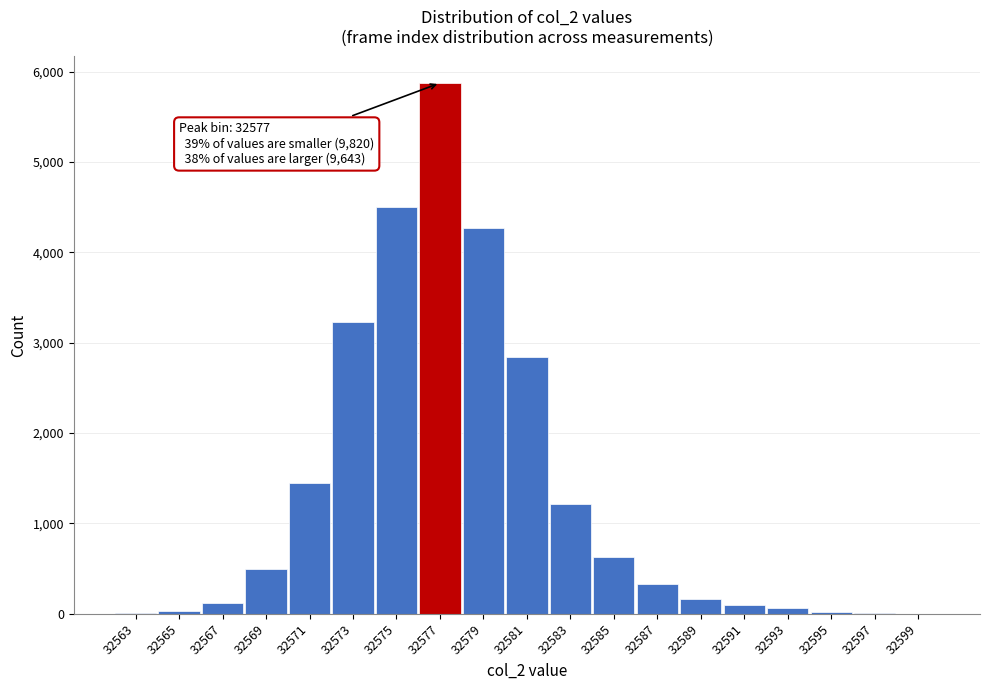

Which category has the highest value across all series?

32577